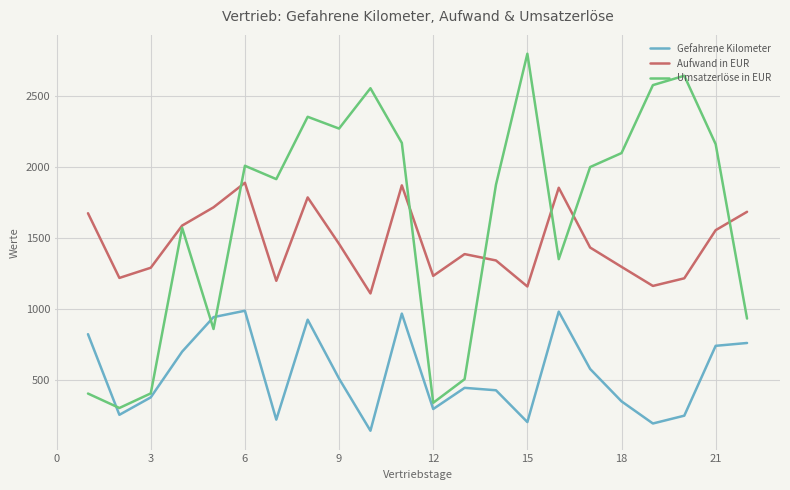

Which series has the widest spread of values?

Umsatzerlöse in EUR